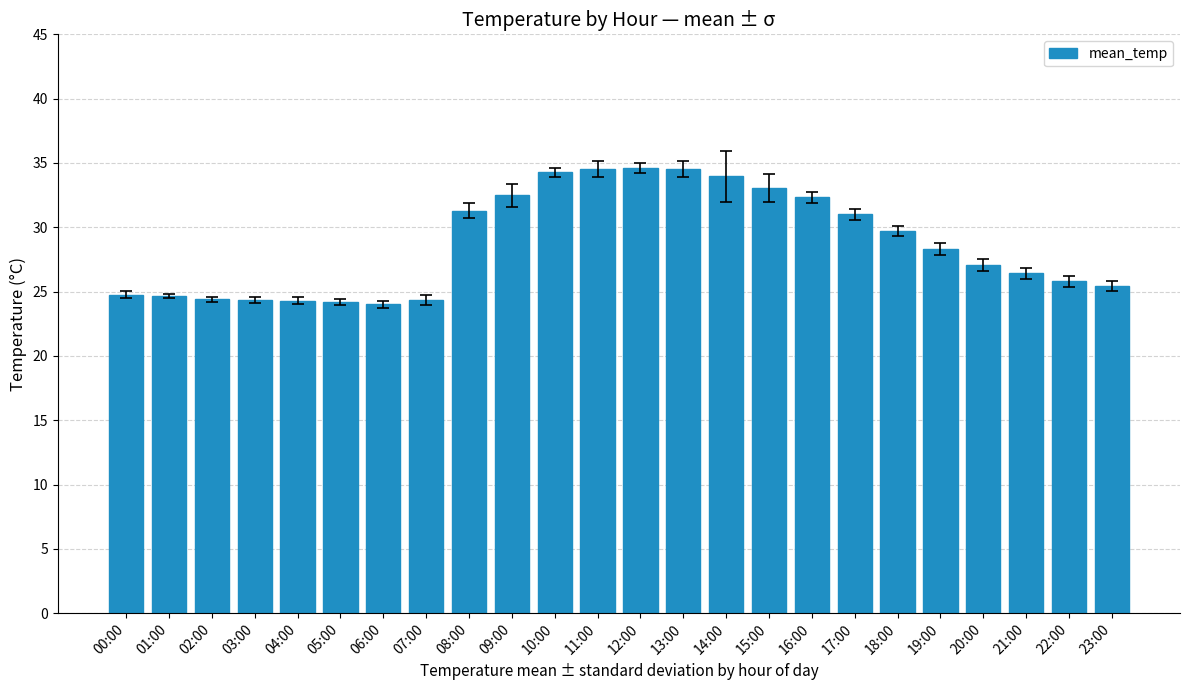

True or false: the data shows 29.7 at 18:00.

True